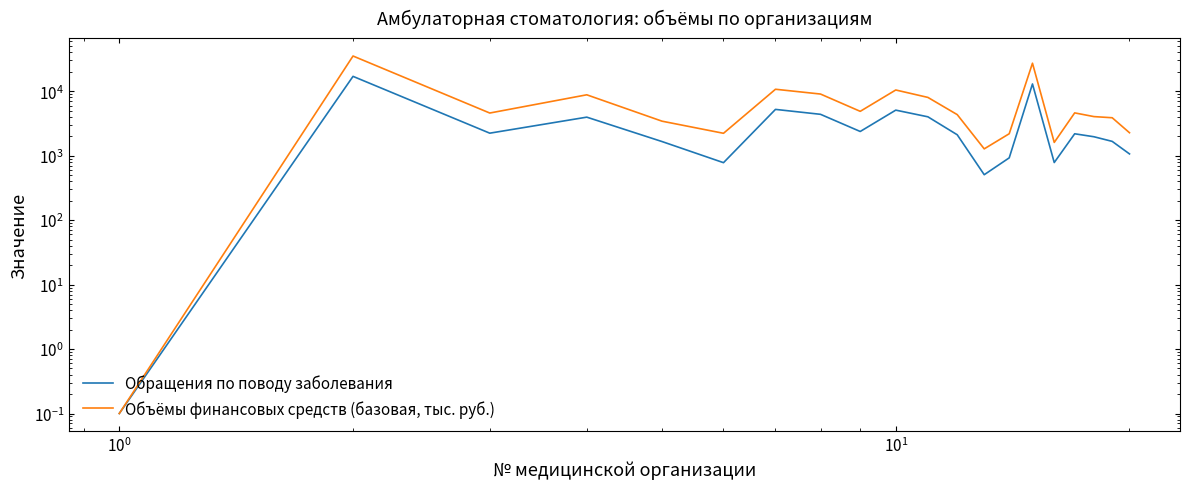

What is the difference between the second highest and second lowest values in the Объёмы финансовых средств (базовая, тыс. руб.) series?

25942.6